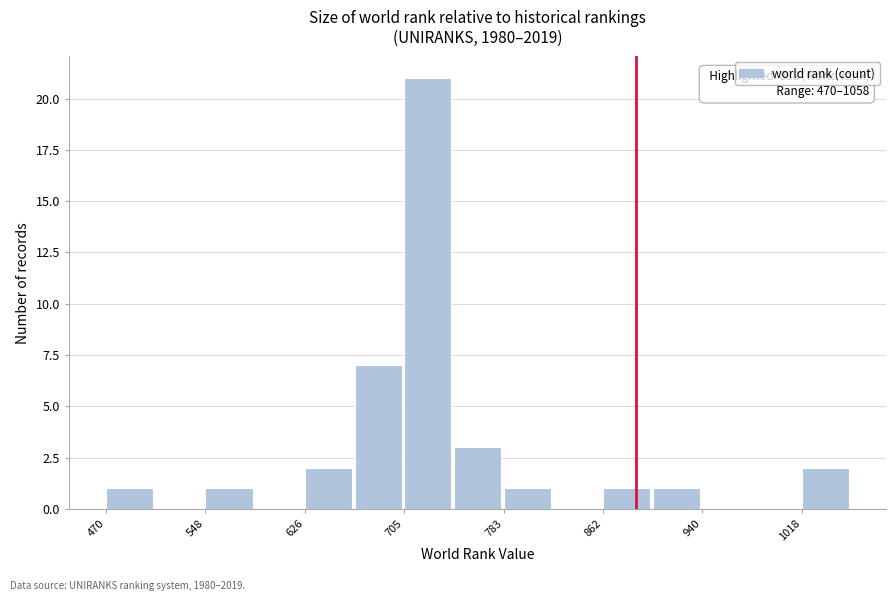

Read against the x-axis, roughly where is the centre of the tallest bar?

720